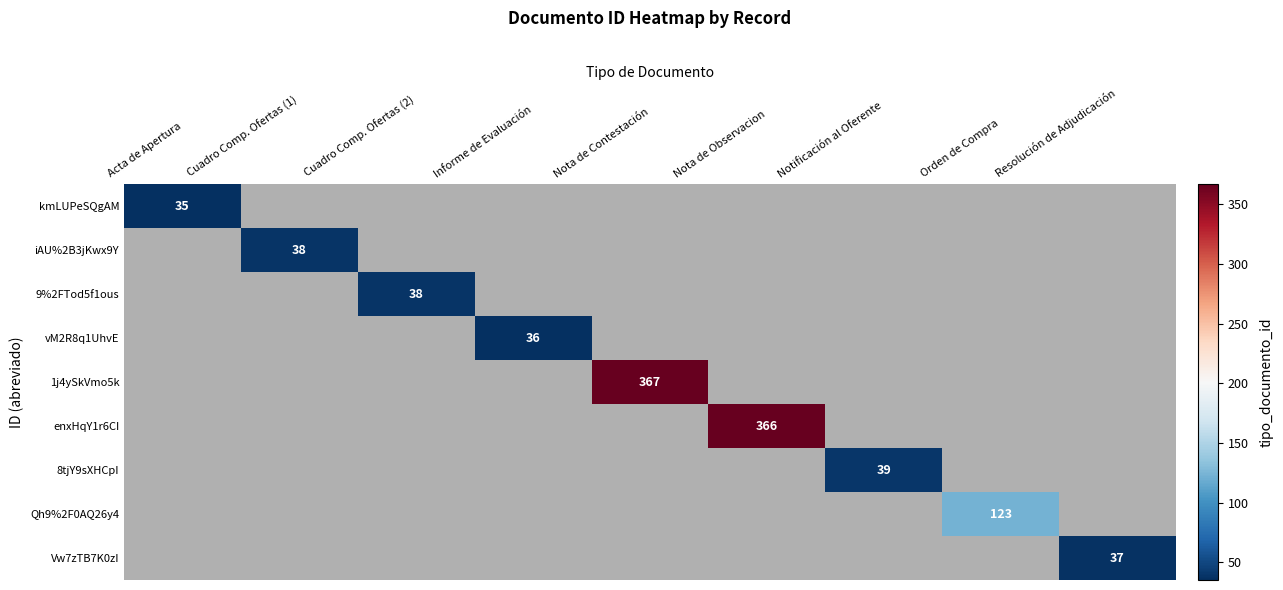

Count the number of categories in the chart.

9